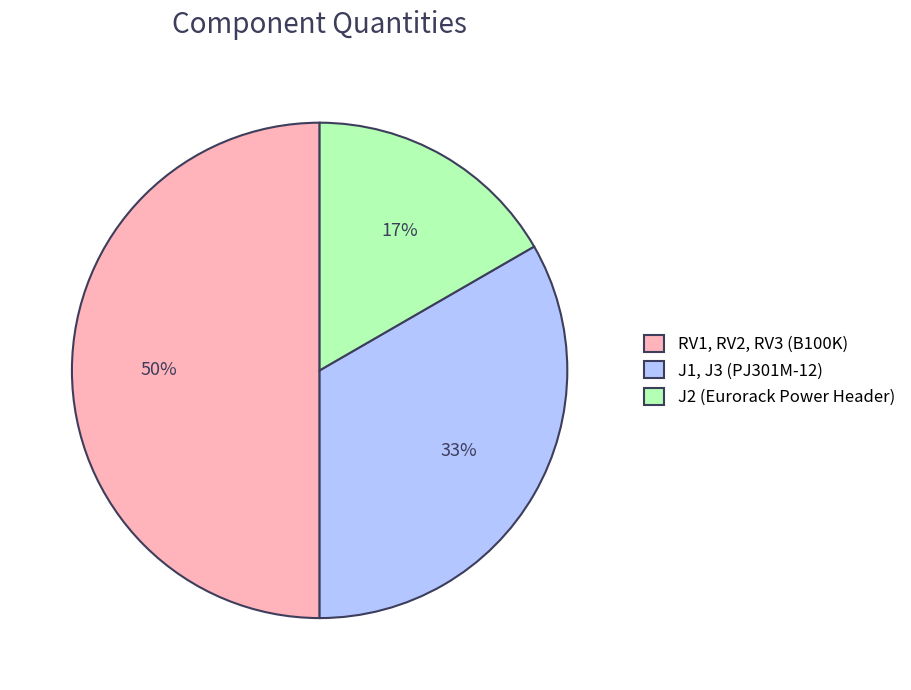

How many segments does this pie chart have?

3